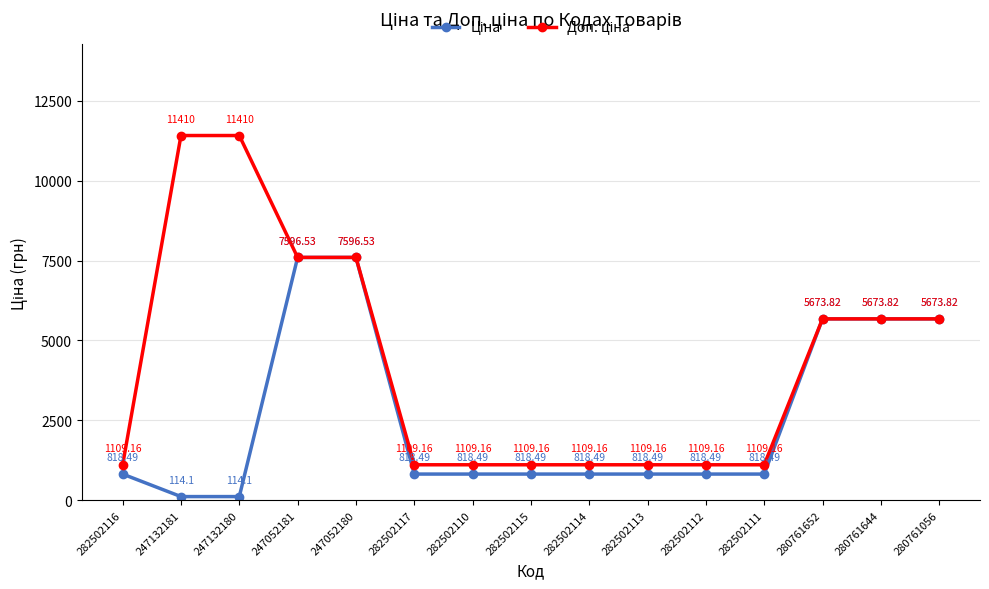

What is the total value across all series at 282502115?

1927.7